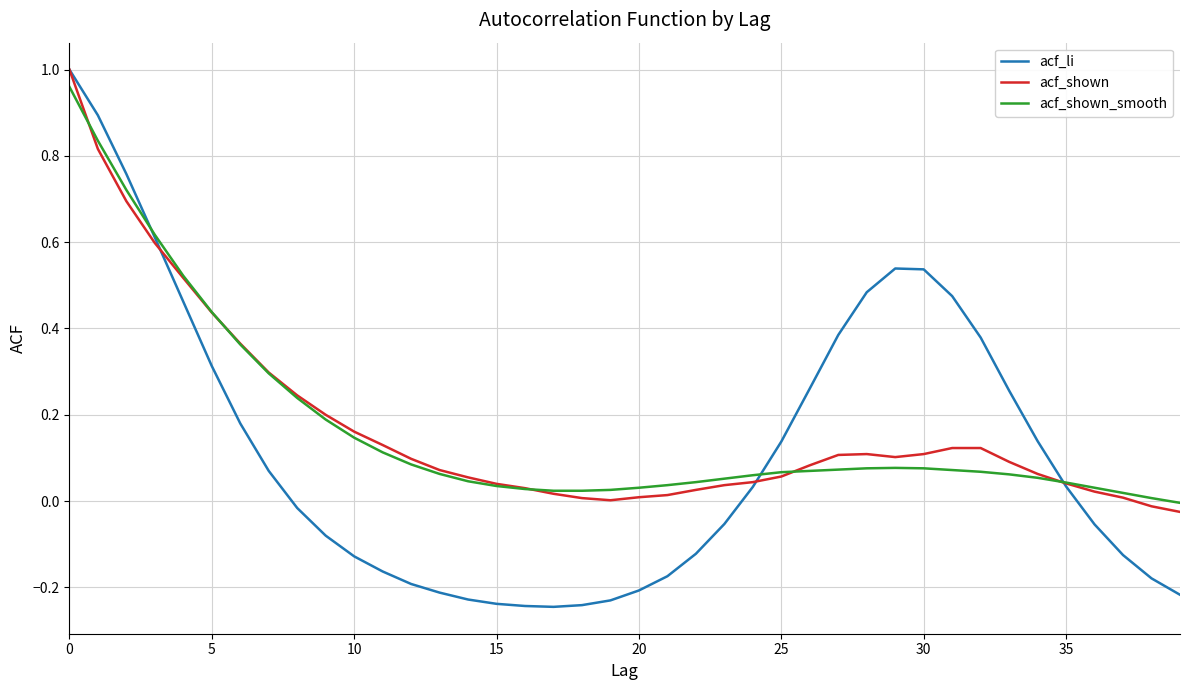

Which series has the largest range (max minus min)?

acf_li